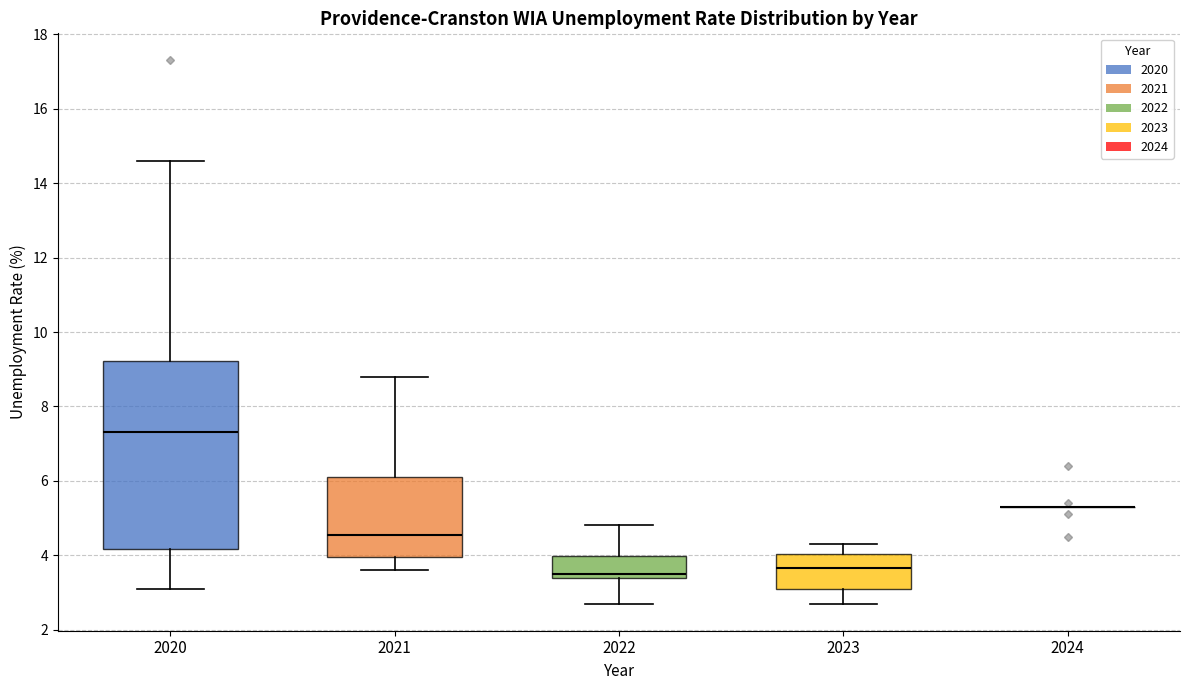

Where does the upper whisker of the box at x = 2023 end on the y-axis? The values are not printed on the chart, so give them approximately, as read against the axis.

4.4